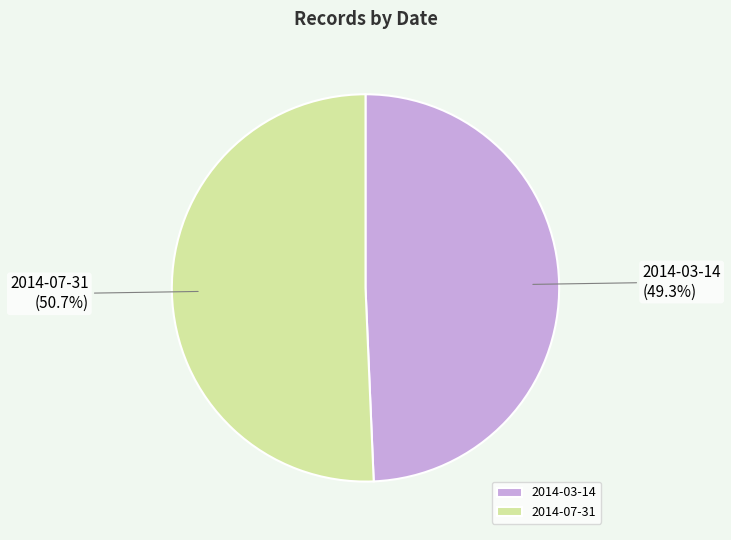

To the nearest percent, what is the combined percentage of 2014-07-31 and 2014-03-14?

100%